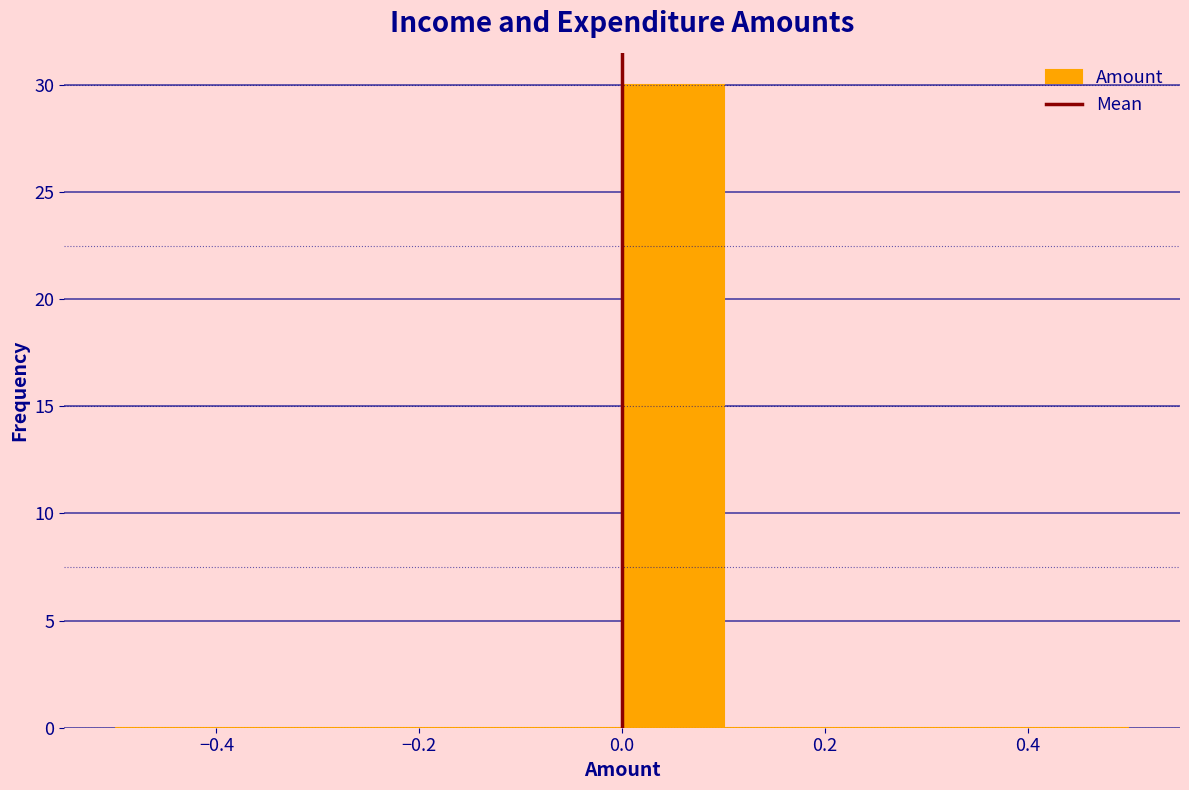

Reading left to right, transcribe this chart: for each bar, give the range it covers on the x-axis and its height. The values are not printed on the chart, so give them approximately, as read against the axis.

-0.5 to -0.4: 0
-0.4 to -0.3: 0
-0.3 to -0.2: 0
-0.2 to -0.1: 0
-0.1 to 0.0: 0
0.0 to 0.1: 30
0.1 to 0.2: 0
0.2 to 0.3: 0
0.3 to 0.4: 0
0.4 to 0.5: 0